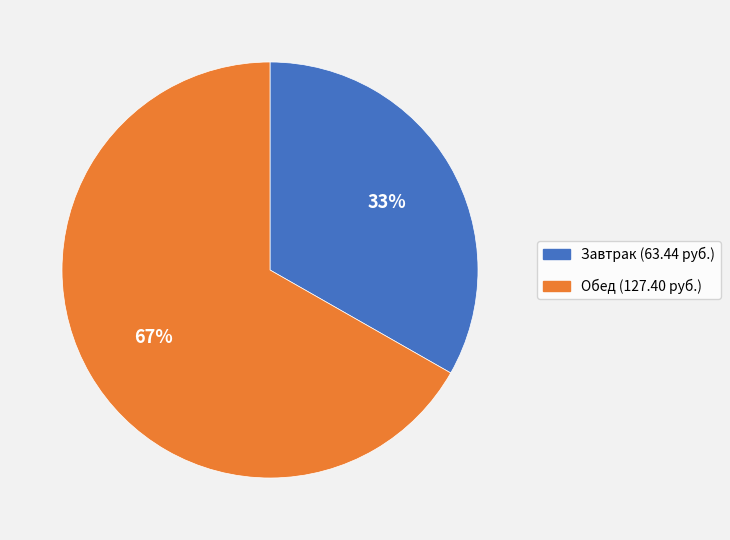

Is the sum of Завтрак (63.44 руб.) and Обед (127.40 руб.) greater than half?

Yes